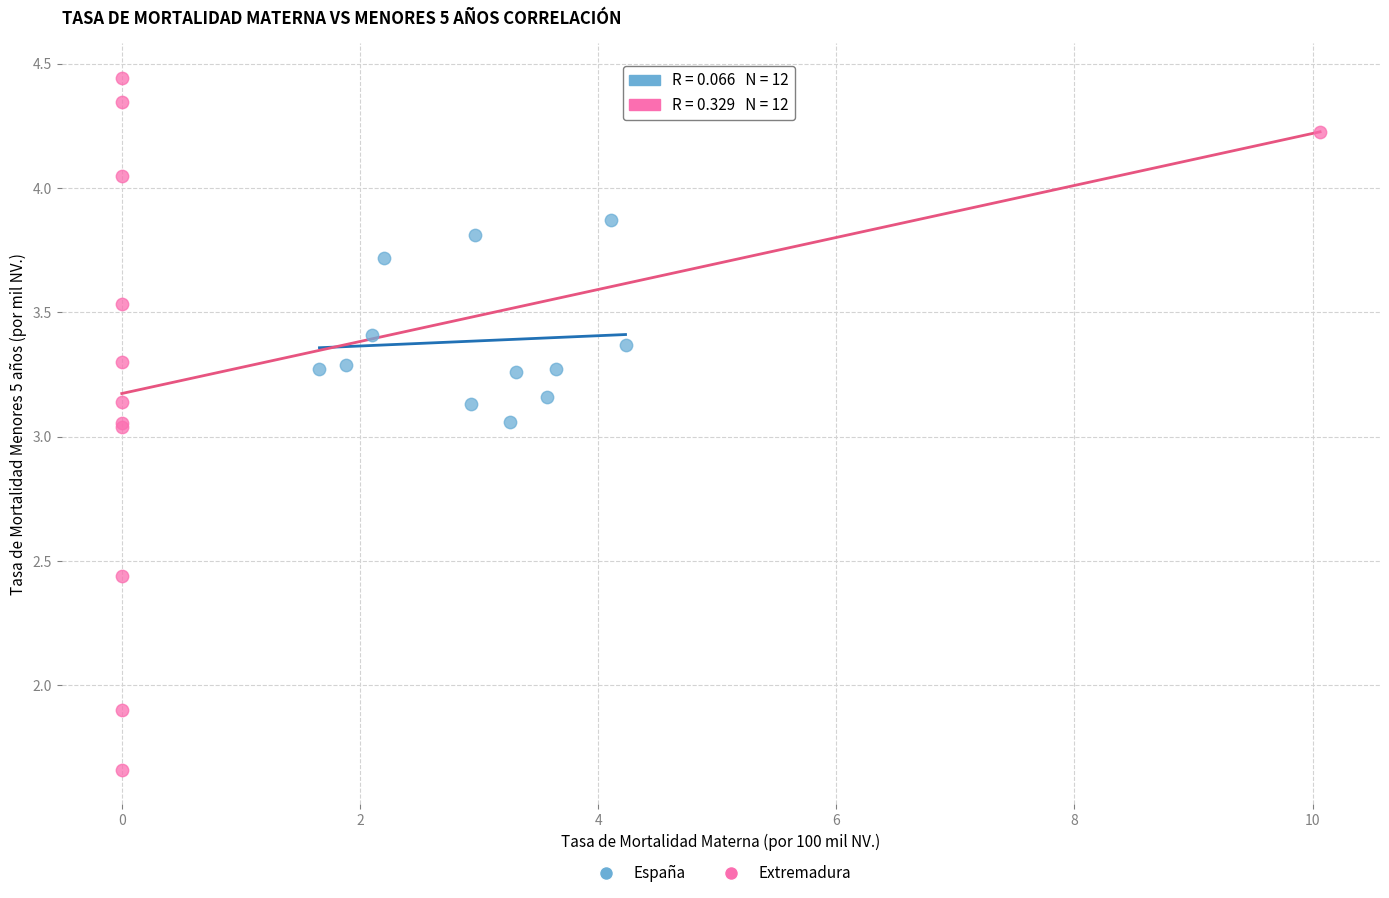

Which series has the largest Y range (max minus min)?

Extremadura